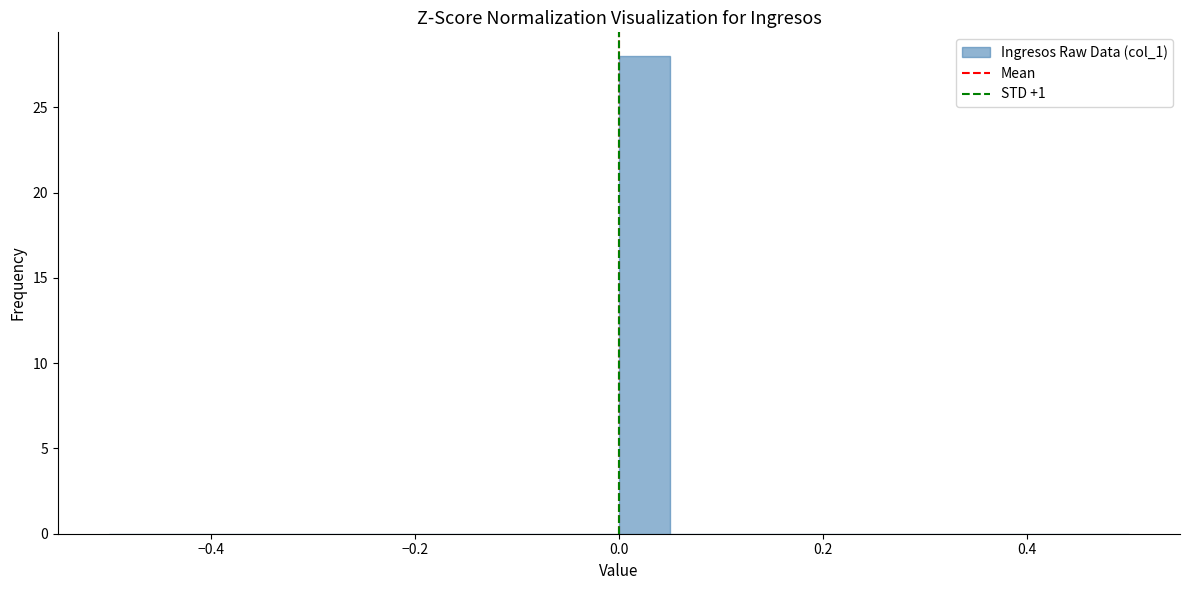

Read against the x-axis, roughly where is the centre of the tallest bar?

0.02